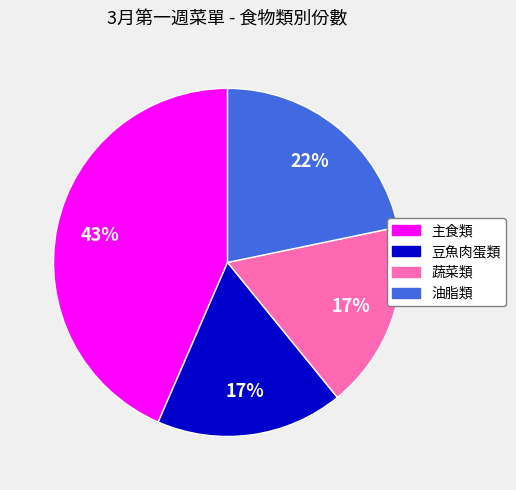

True or false: 油脂類 accounts for 22% of the total.

True